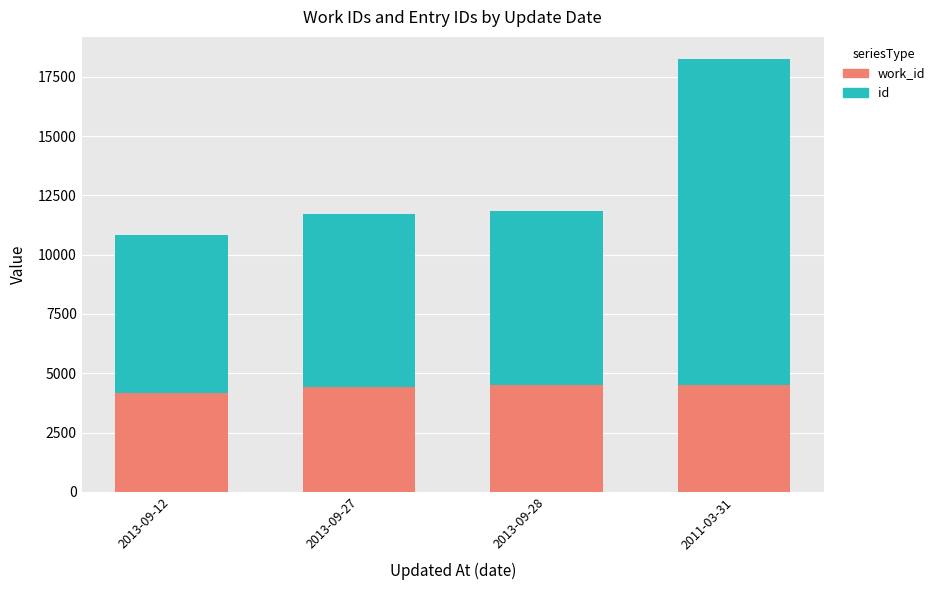

At which category is the sum across all series the highest?

2011-03-31